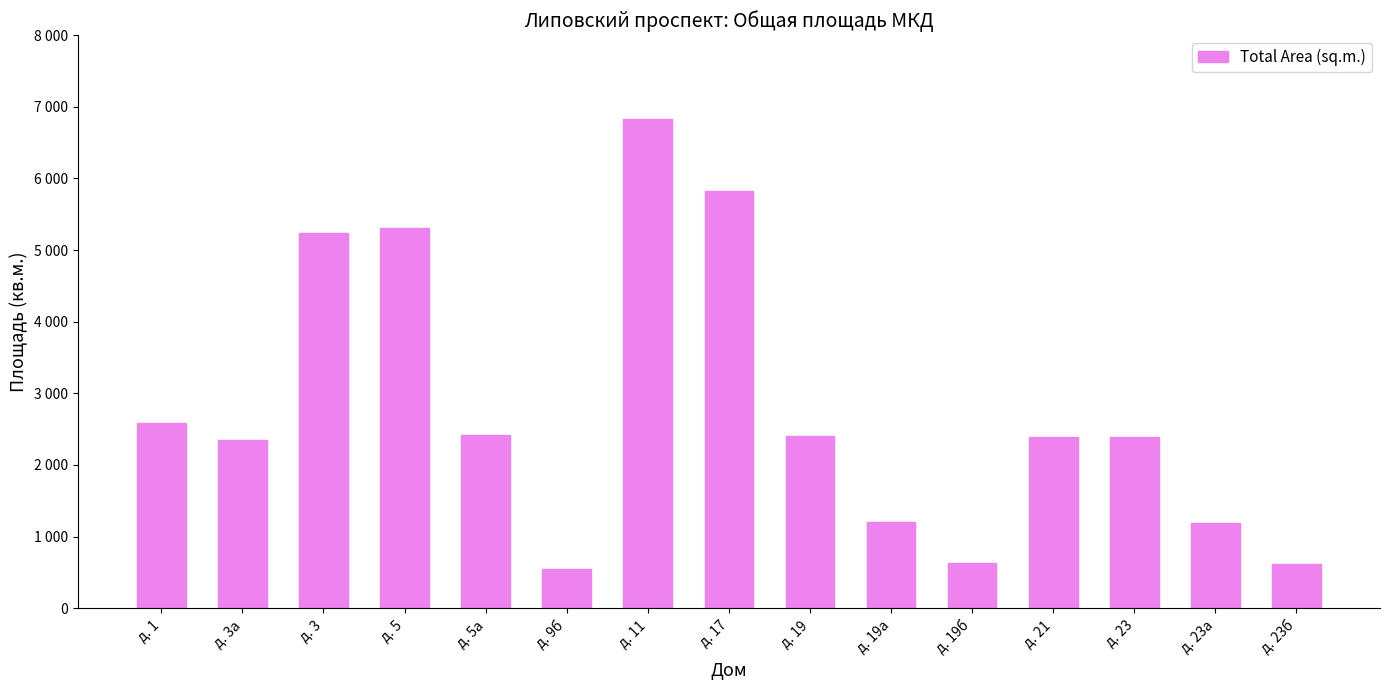

The chart shows a value of 637.9 at д. 19б. True or false?

True